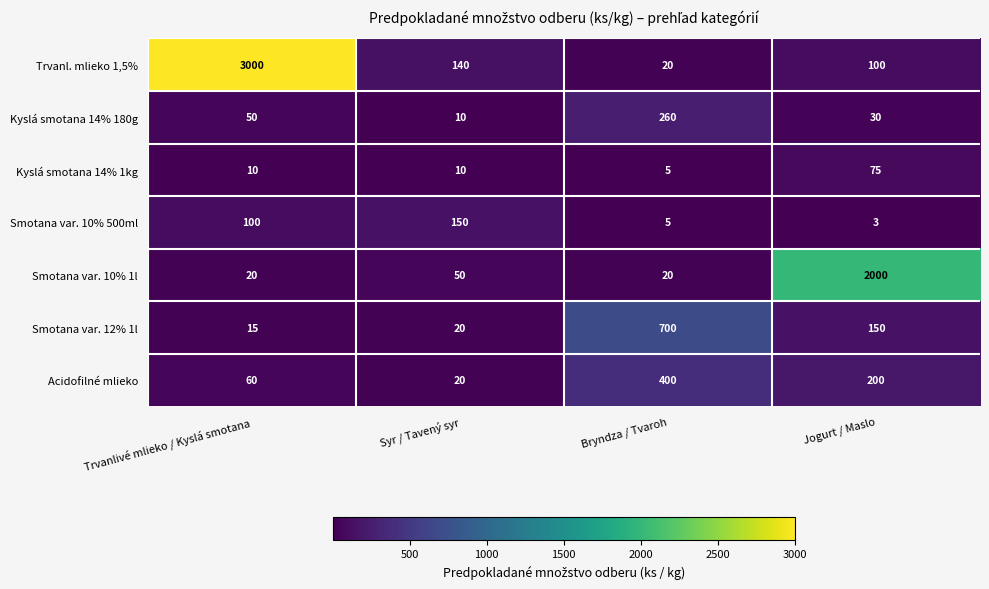

Which series has the largest total across all categories?

Trvanl. mlieko 1,5%